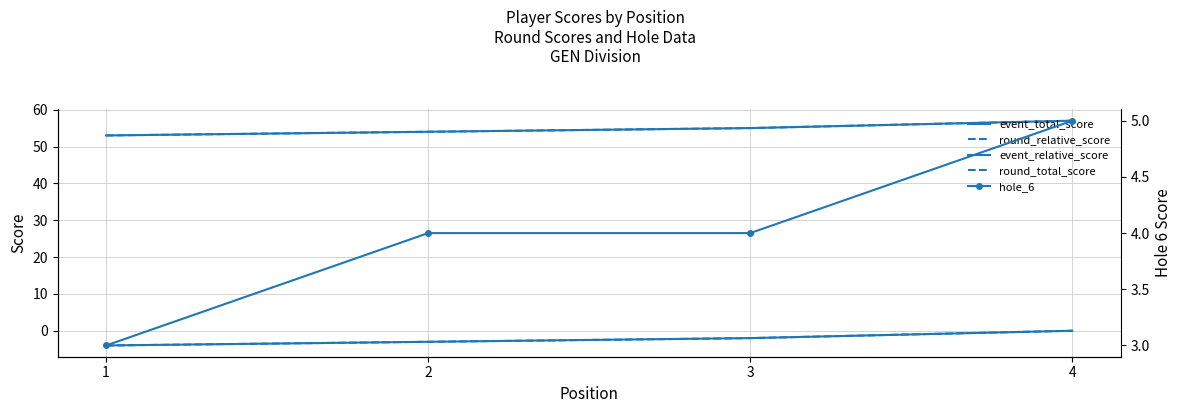

Is the value of round_relative_score at 3 greater than the value of hole_6 at 4?

No